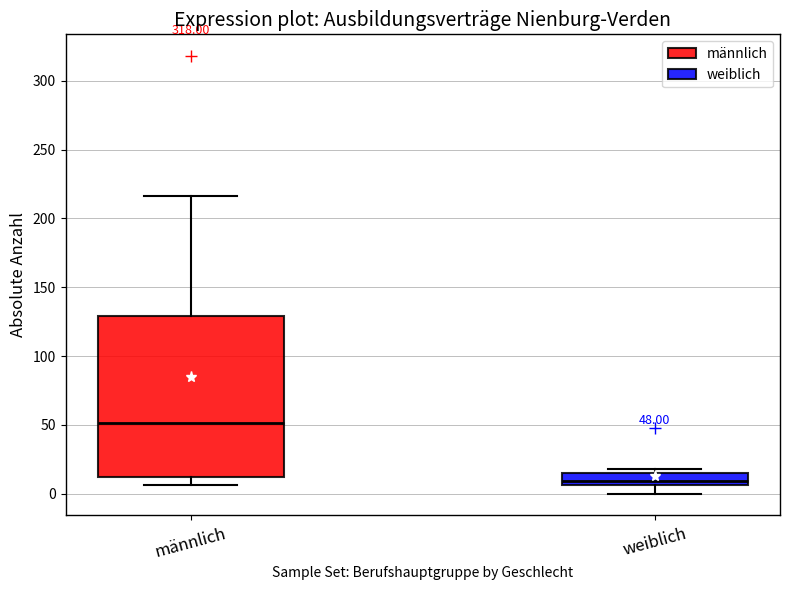

Which box has the highest median line?

männlich